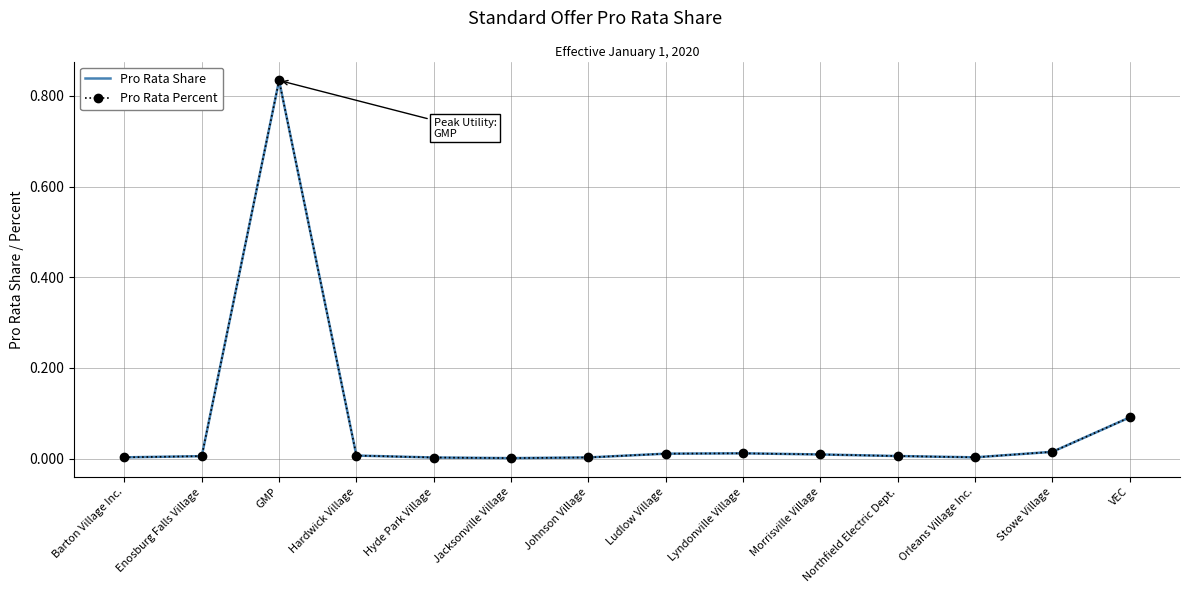

True or false: Pro Rata Share has a value of 0.0 at Morrisville Village.

False